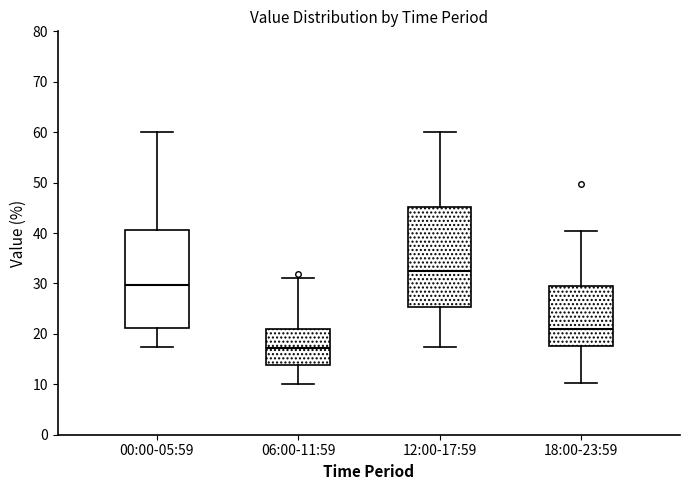

Reading left to right, transcribe this box plot: for each box, give where its median line is, the range the box spans, and where its two whiskers end, as read against the y-axis. The values are not printed on the chart, so give them approximately, as read against the axis.

00:00-05:59: median 30, box 21 to 41, whiskers 17 to 60
06:00-11:59: median 17, box 14 to 21, whiskers 10 to 31
12:00-17:59: median 33, box 25 to 45, whiskers 17 to 60
18:00-23:59: median 21, box 18 to 30, whiskers 10 to 40